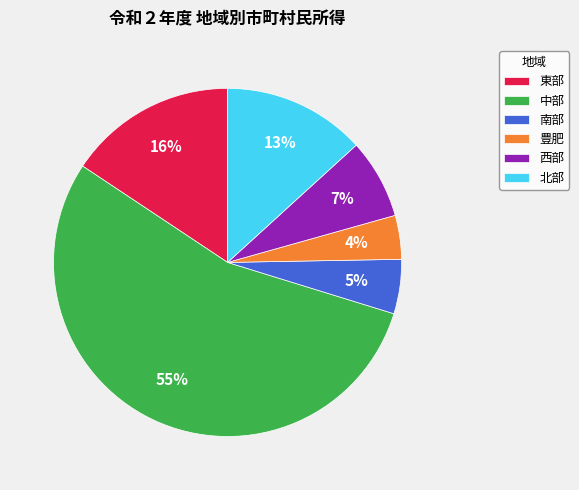

To the nearest percent, what is the combined percentage of 中部 and 南部?

60%